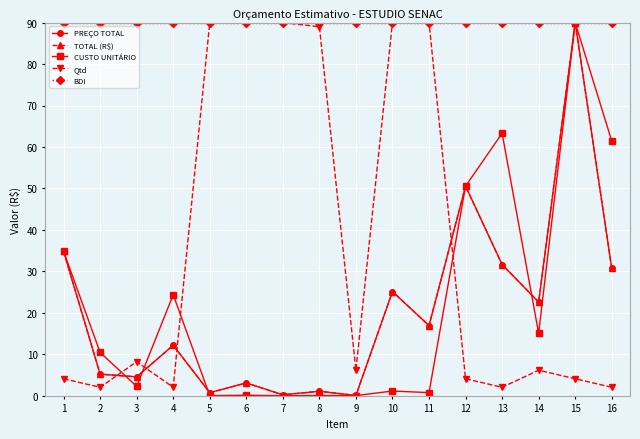

Does the chart have visible grid lines?

Yes